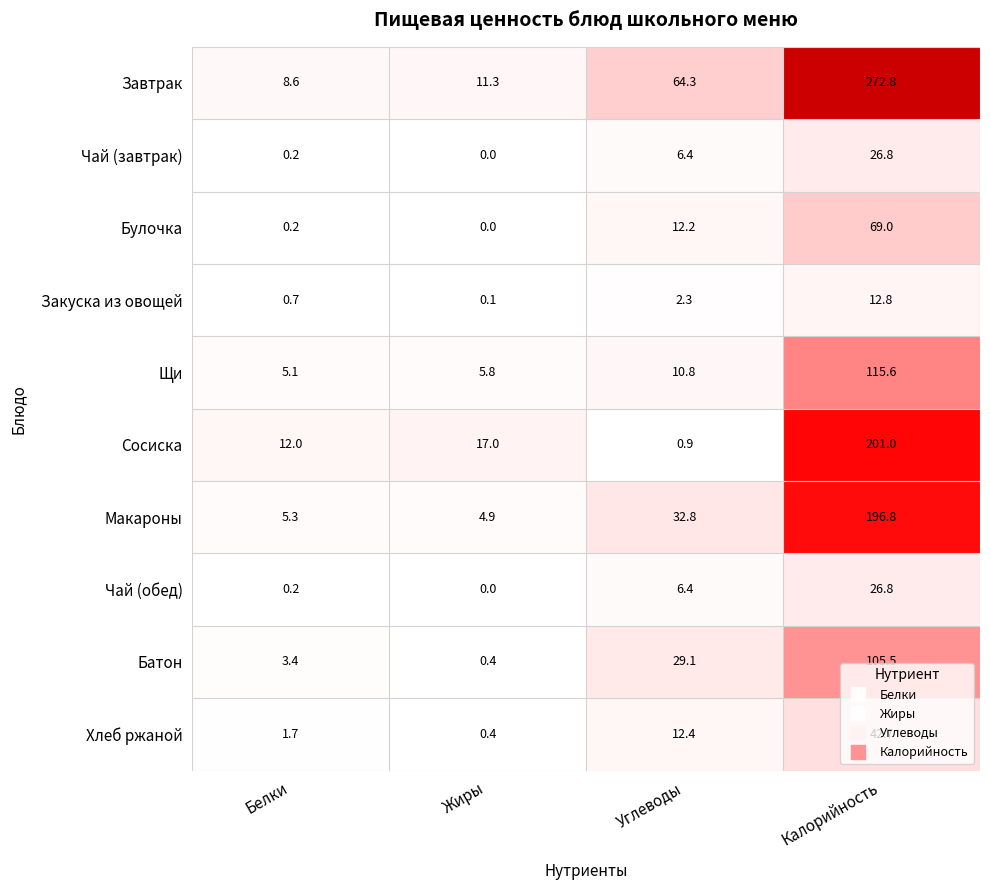

What is the average value of the Макароны series?

60.0